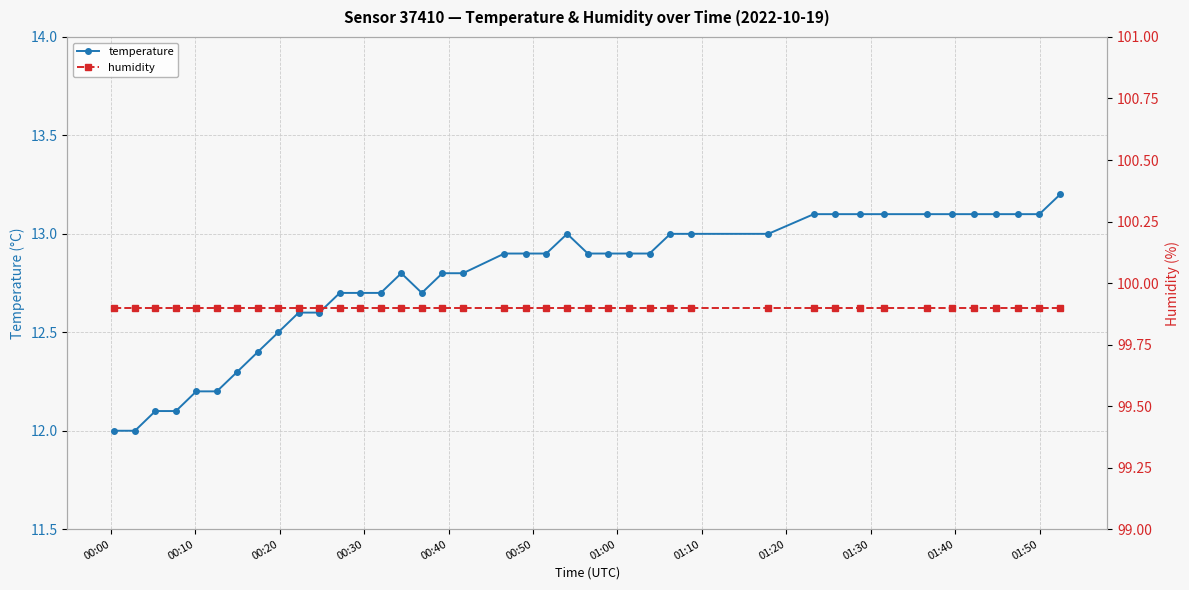

What is the lowest value of the temperature series?

12.0